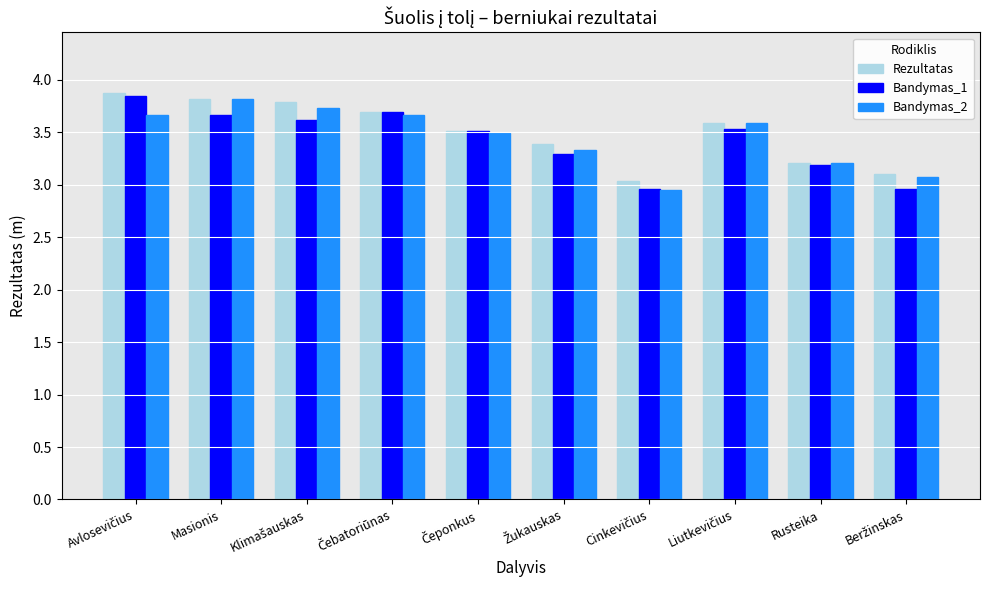

What is the maximum value for Rezultatas?

3.9